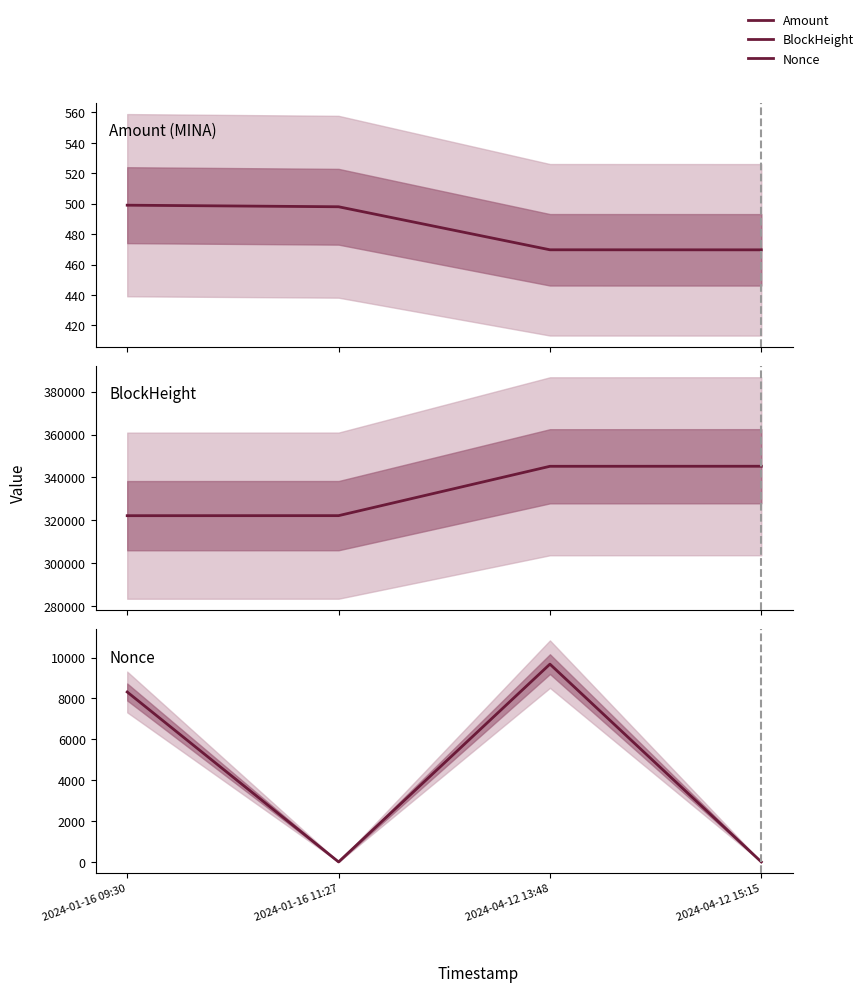

Is it true that Nonce equals 5357.8 at 2024-01-16 11:27?

False